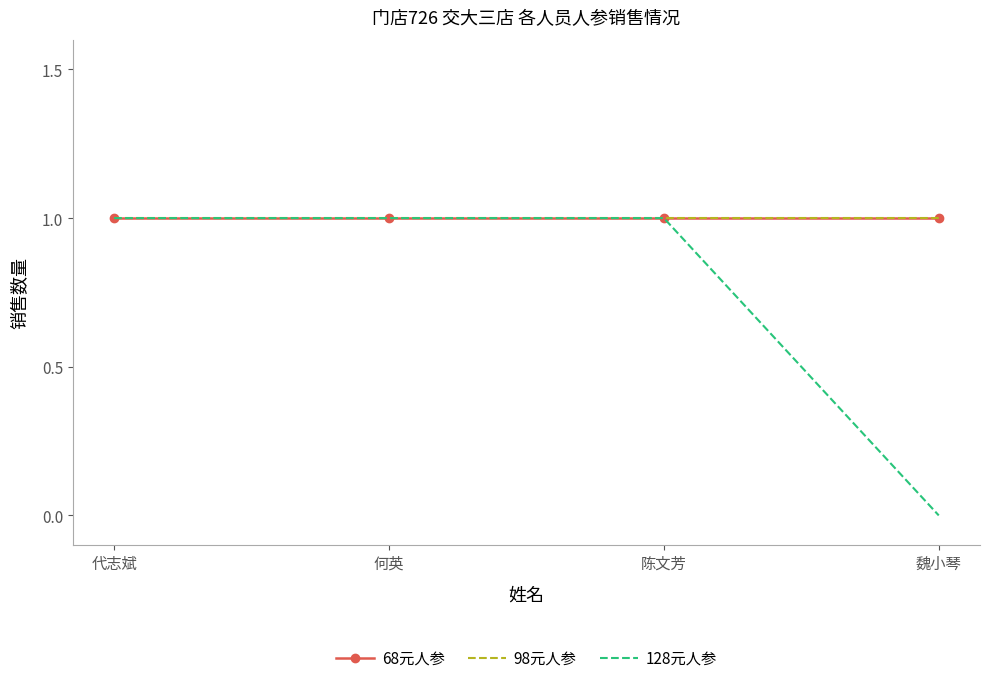

What is the label of the 3rd point from the right?

何英